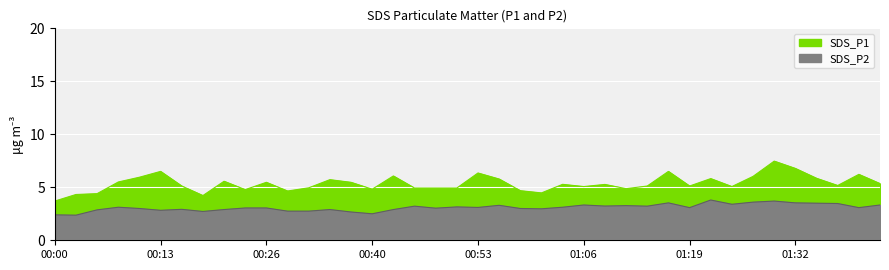

Where does the SDS_P2 series first go above 3?

00:08